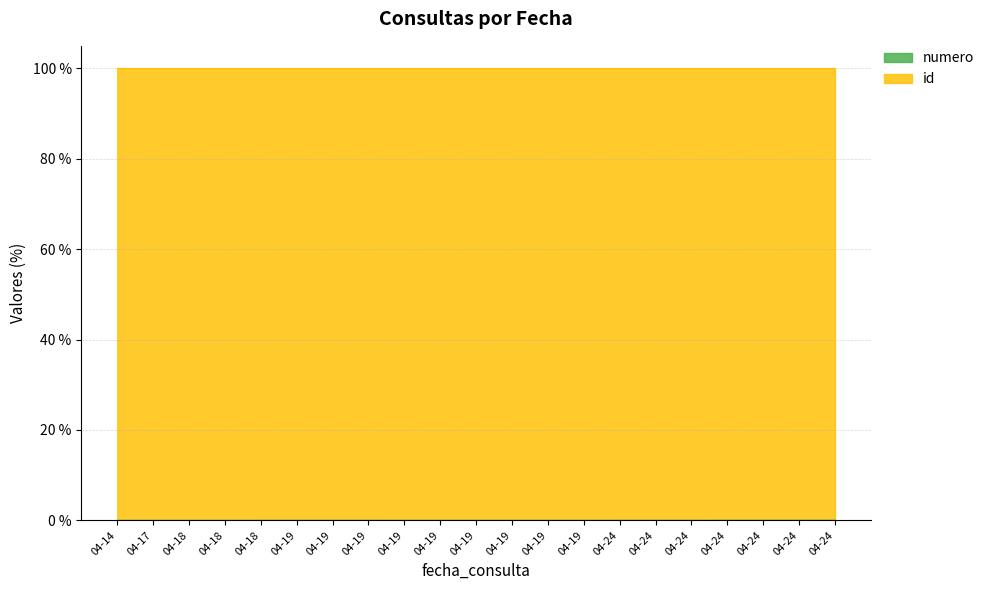

Does the chart have visible grid lines?

Yes